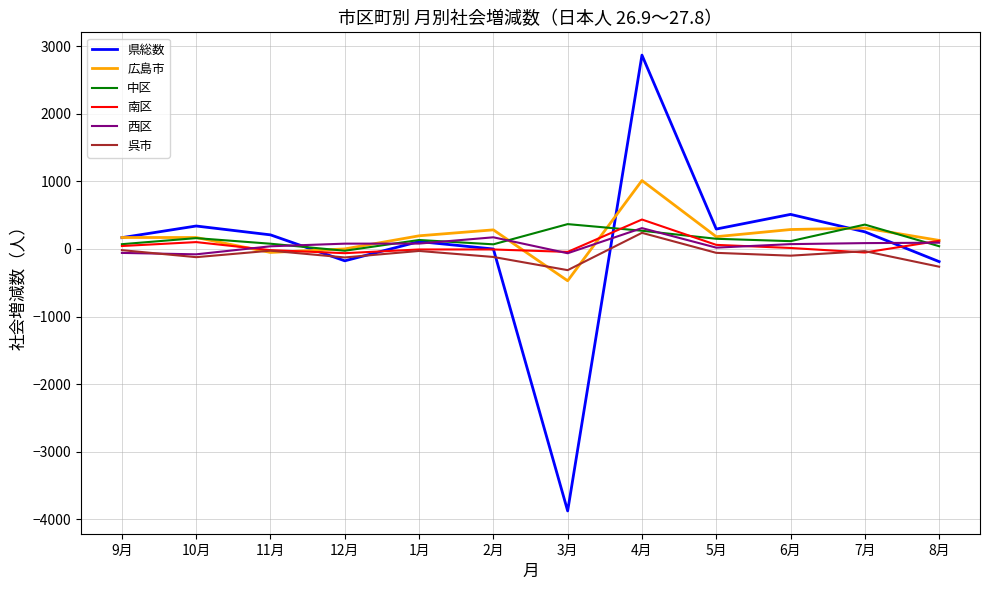

What are all the series names shown in the legend?

県総数, 広島市, 中区, 南区, 西区, 呉市